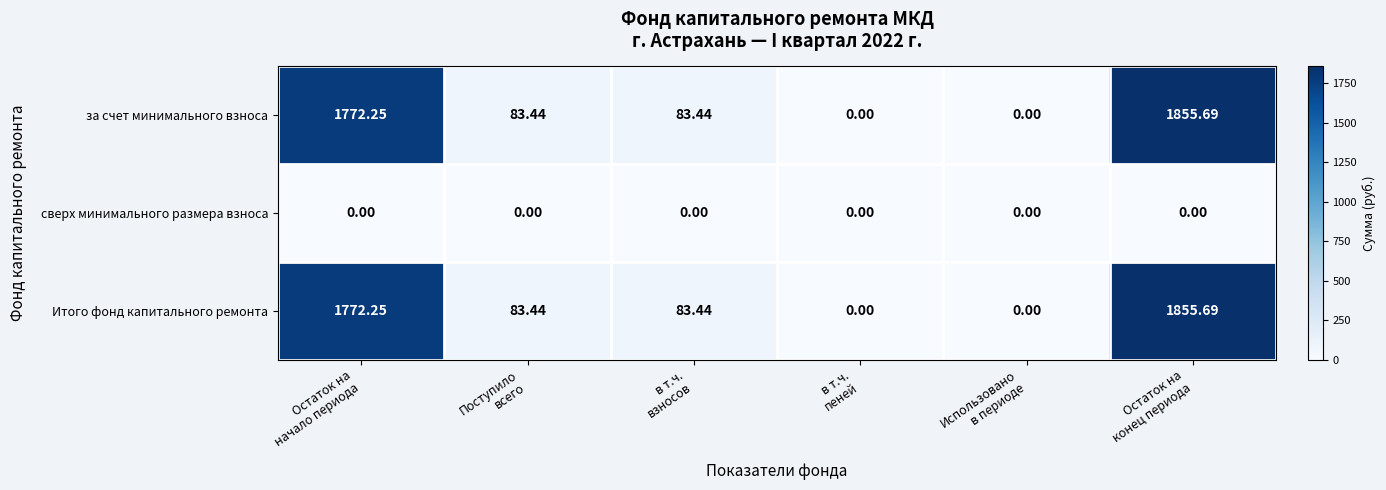

How many categories are shown in the chart?

6